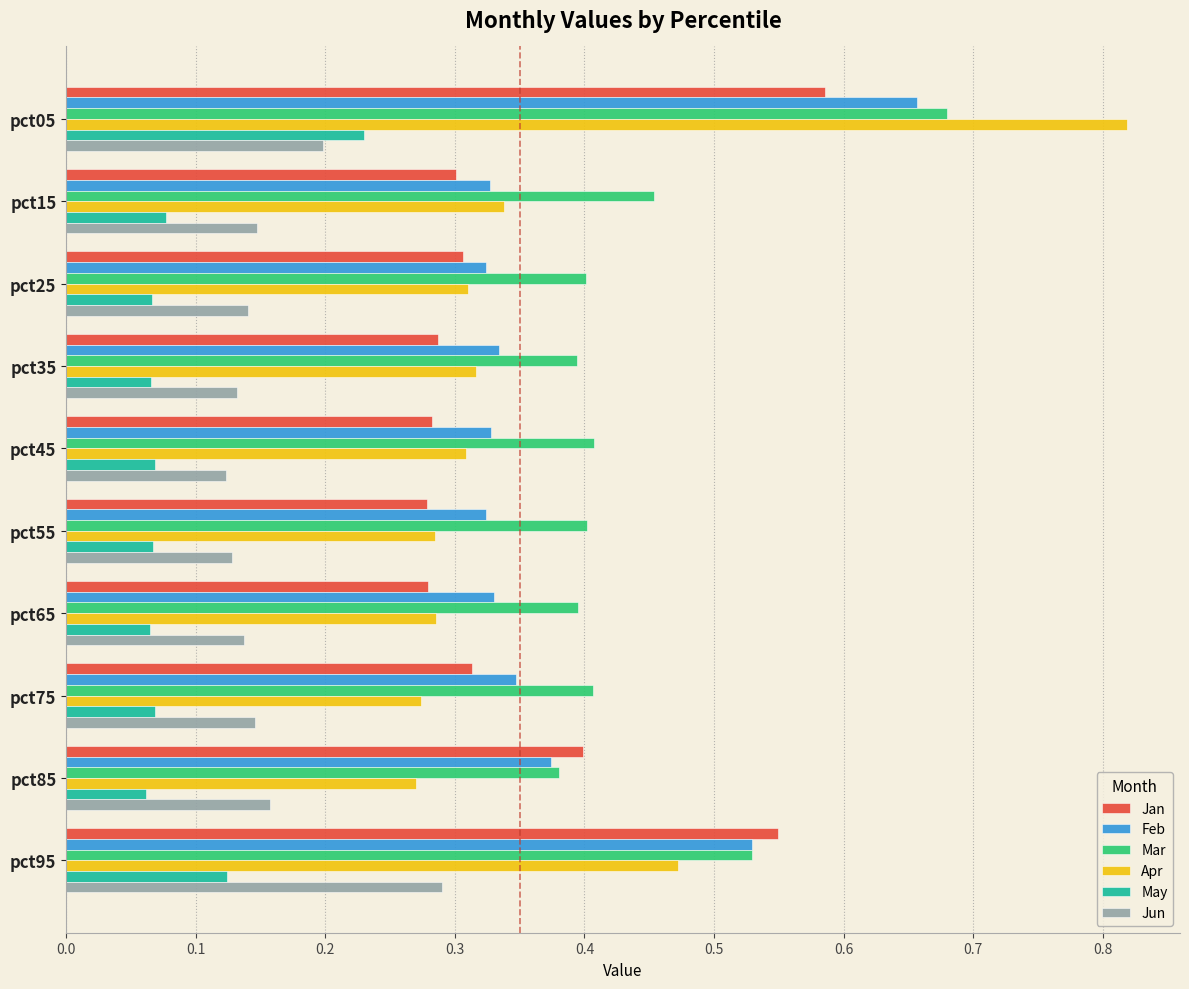

Count the Jan values in the range 0 to 1.

10